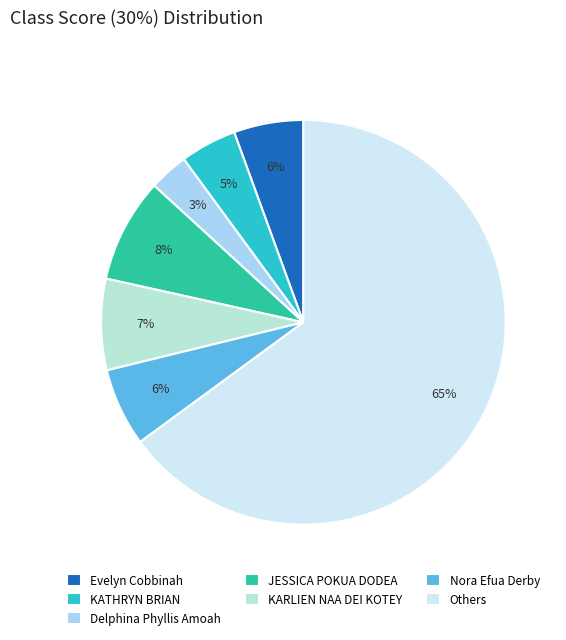

Which category has the smallest portion of the pie?

Delphina Phyllis Amoah